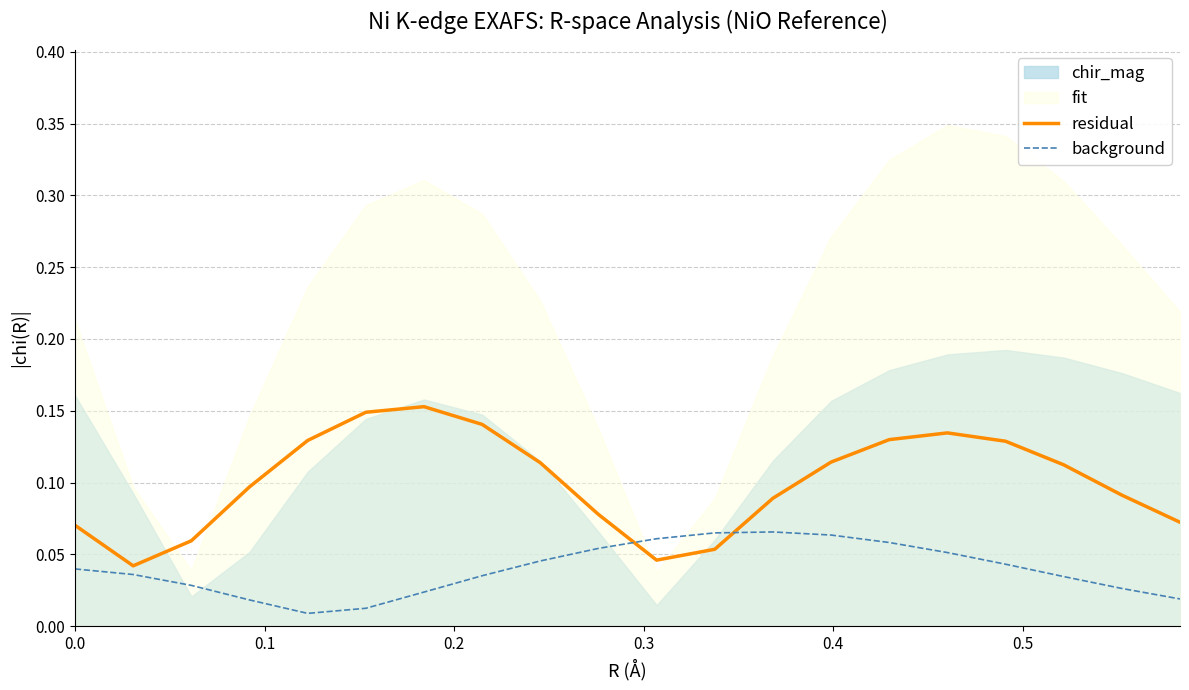

Is it true that residual equals 0.1 at 0.5?

False